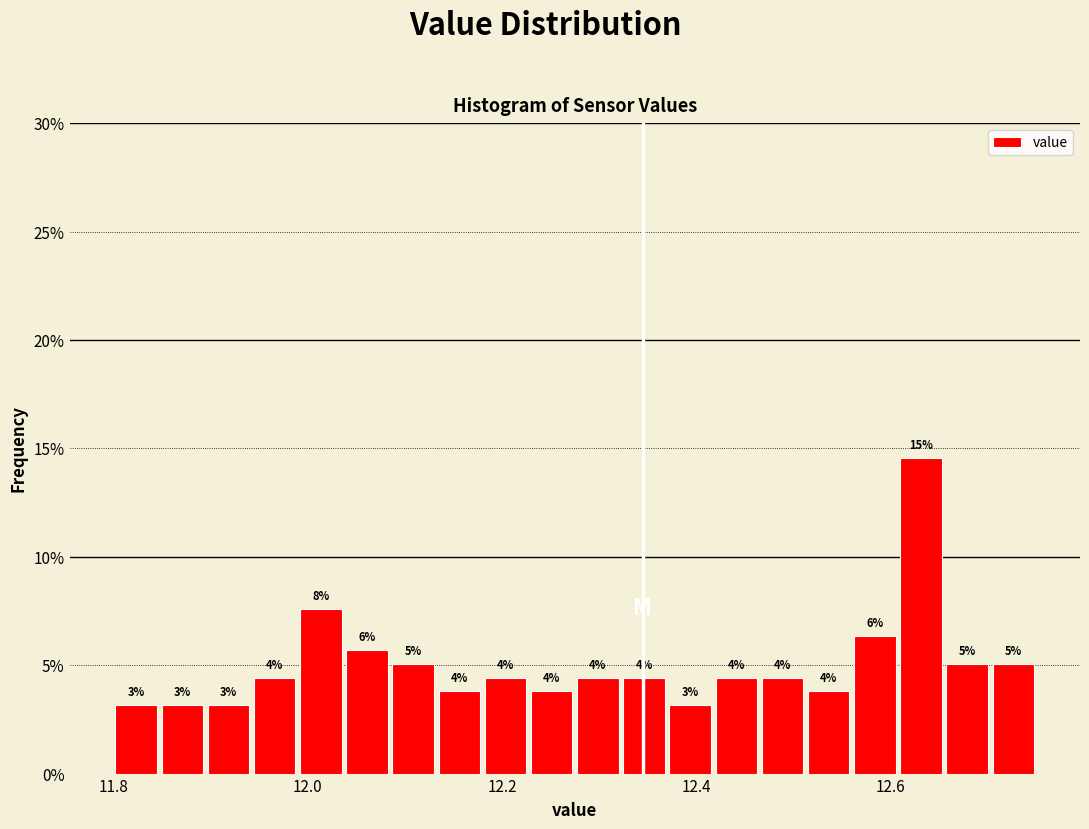

Read against the x-axis, roughly where is the centre of the tallest bar?

12.64